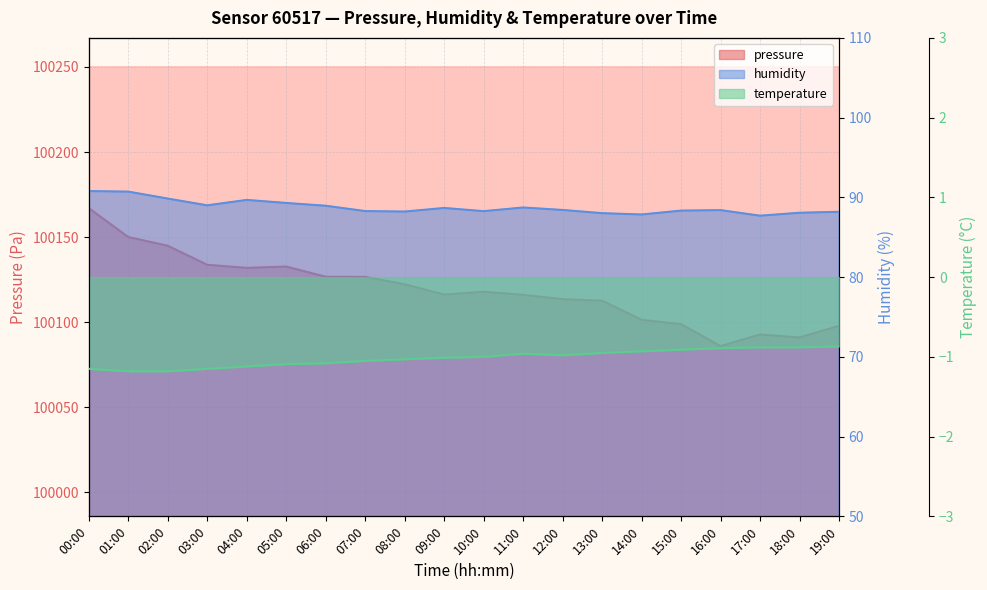

How many lines are shown in the chart?

3